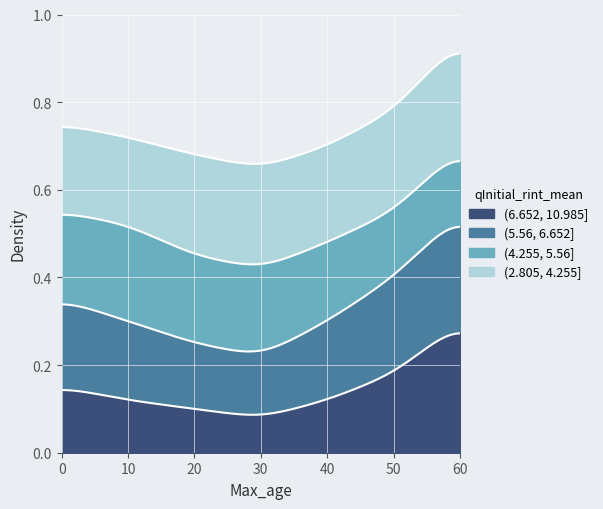

What are all the series names shown in the legend?

(2.805, 4.255], (4.255, 5.56], (5.56, 6.652], (6.652, 10.985]